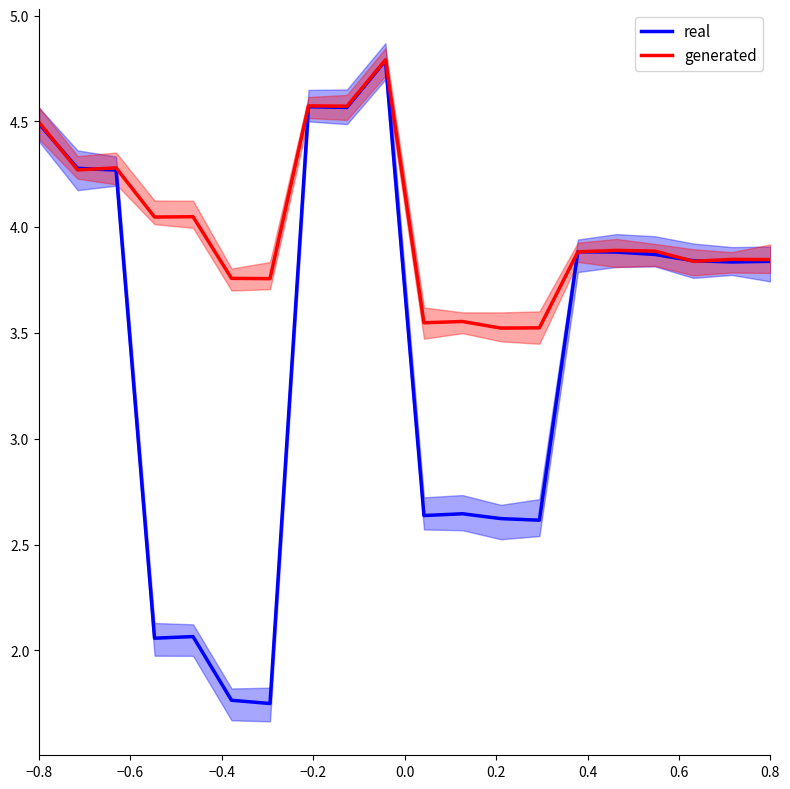

Reading left to right, transcribe all the data shown in this chart.

real: 4.5	4.3	4.3	2.1	2.1	1.8	1.7	4.6	4.6	4.8	2.6	2.6	2.6	2.6	3.9	3.9	3.9	3.8	3.8	3.8
generated: 4.5	4.3	4.3	4.0	4.0	3.8	3.8	4.6	4.6	4.8	3.5	3.6	3.5	3.5	3.9	3.9	3.9	3.8	3.8	3.8